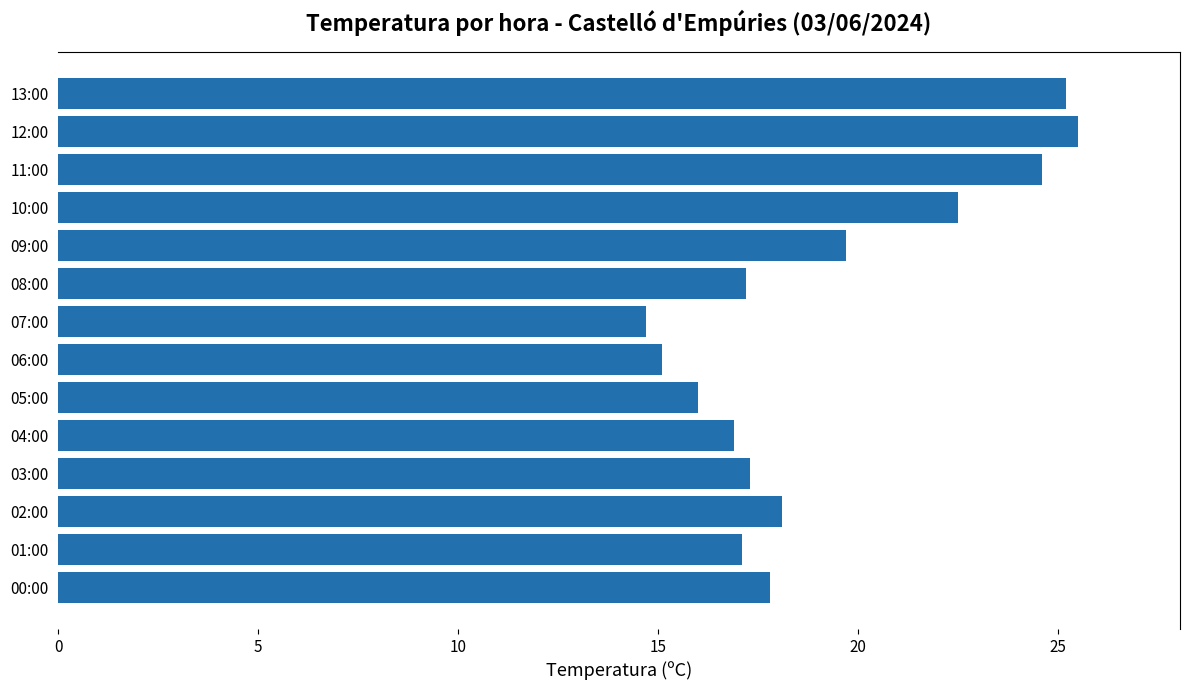

What is the smallest value displayed?

14.7